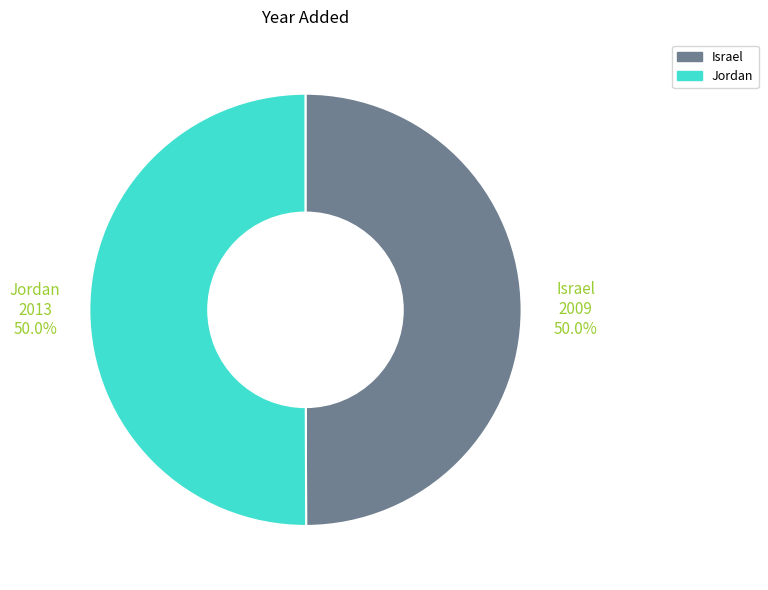

To the nearest percent, what portion does Jordan represent?

50%